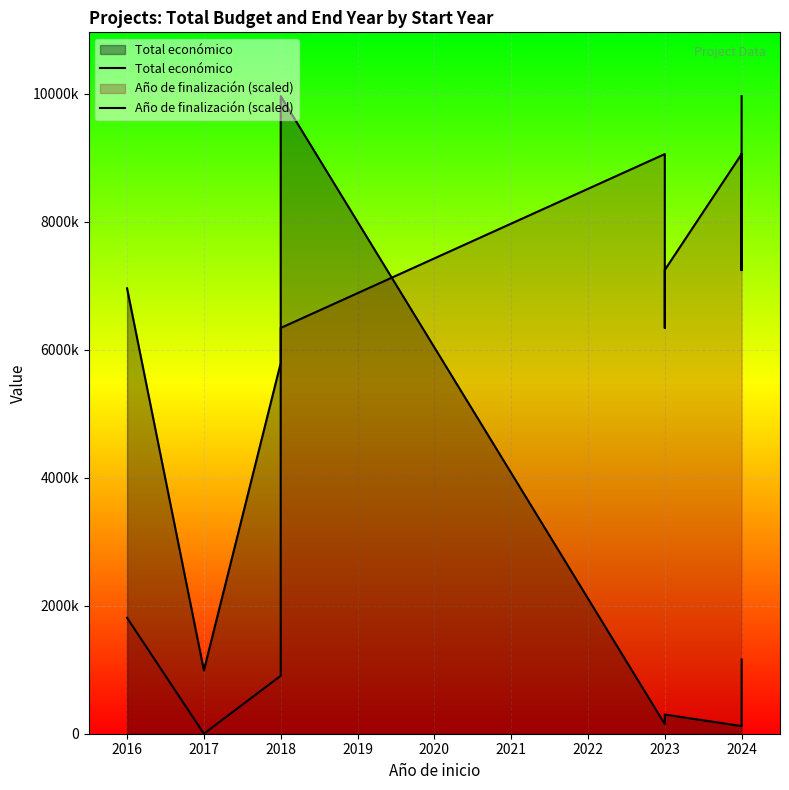

What value does the Año de finalización (scaled) series have at 2024?

7246448